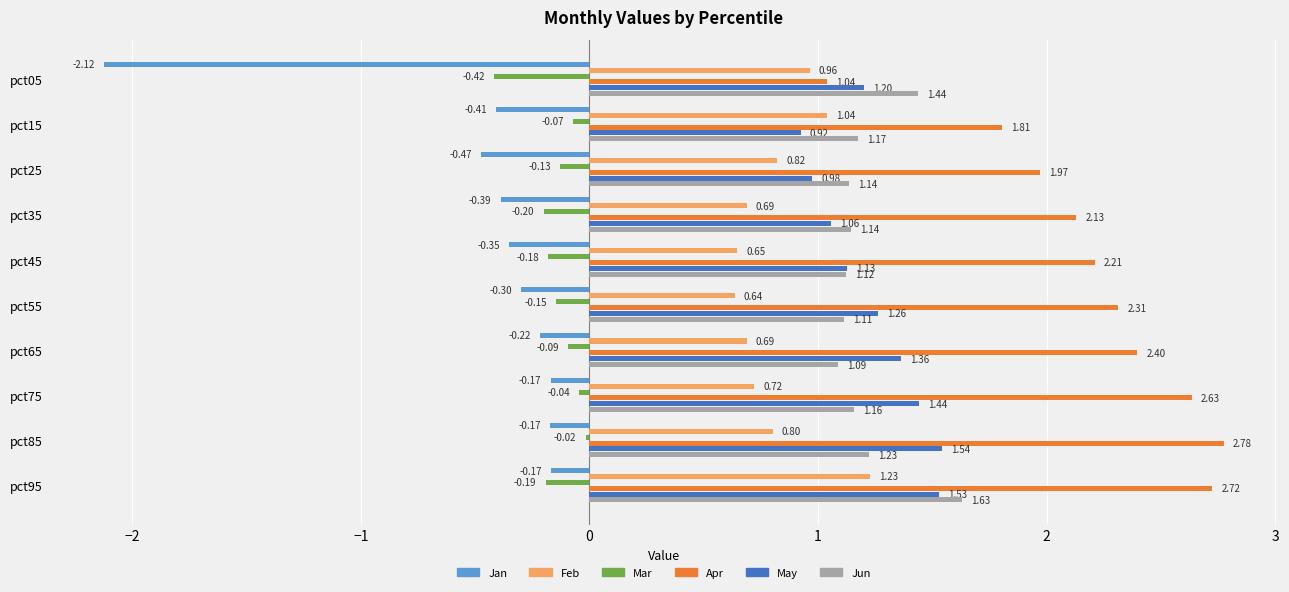

What is the difference between the highest and lowest values at pct95?

2.9